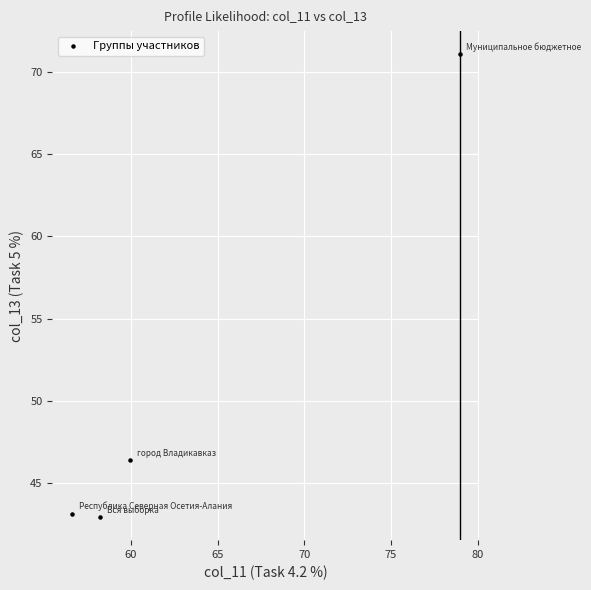

What Y value in the scatter plot is closest to 57?

46.4